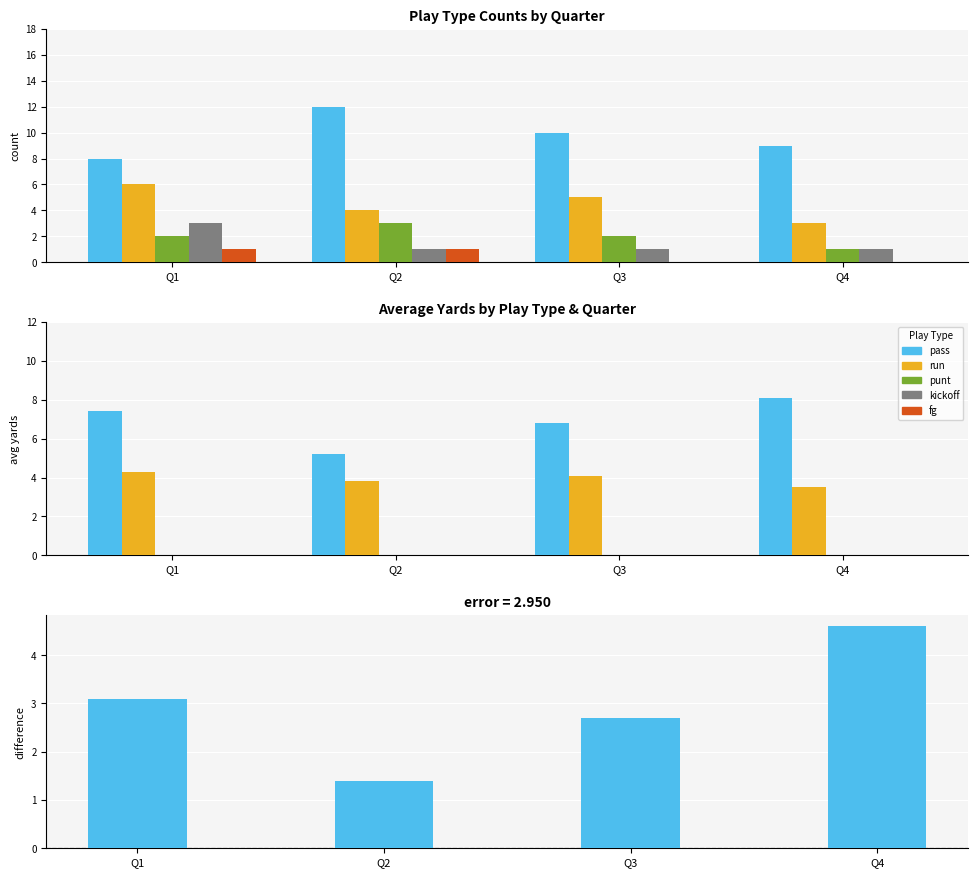

At which category is the sum across all series the highest?

Q4